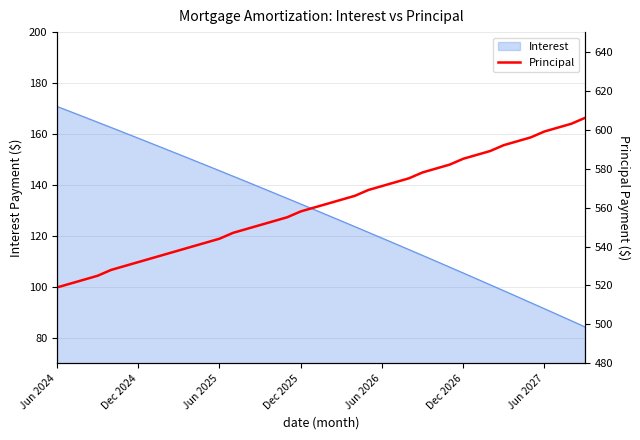

True or false: the data shows 216 at Jun 2026.

False